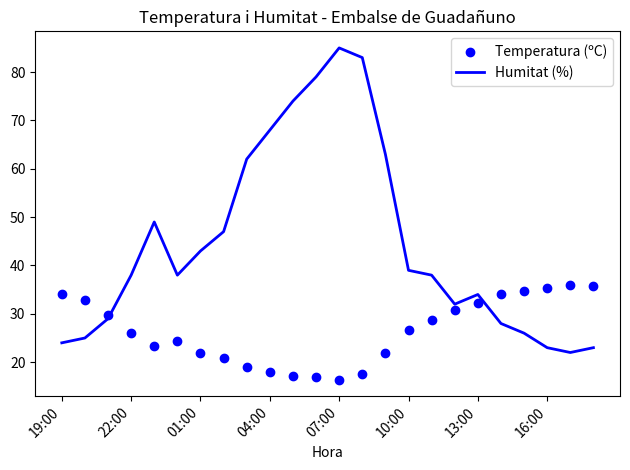

Which series has the largest total across all categories?

Humitat (%)